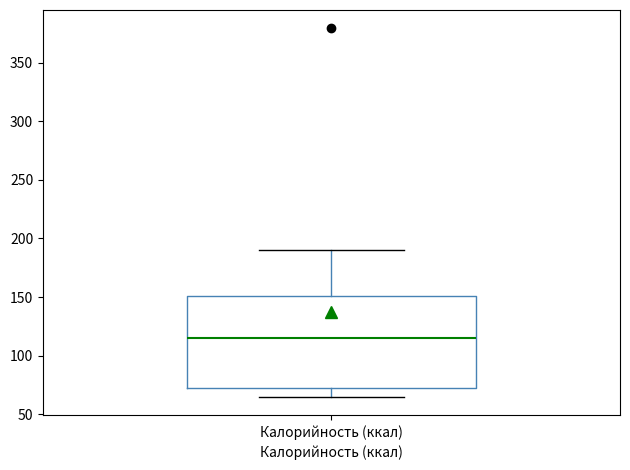

Transcribe this box plot: give where the median line is, the range the box spans, and where the two whiskers end, as read against the y-axis. The values are not printed on the chart, so give them approximately, as read against the axis.

median 115, box 70 to 150, whiskers 65 to 190